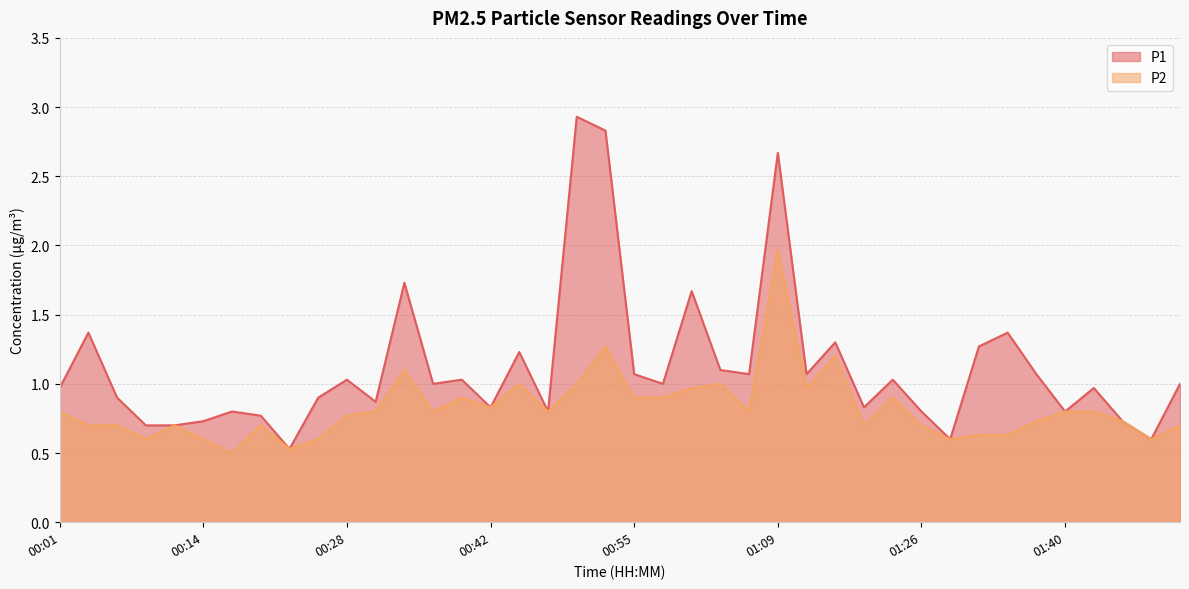

Is the value of P2 at 00:58 greater than the value of P1 at 00:47?

Yes